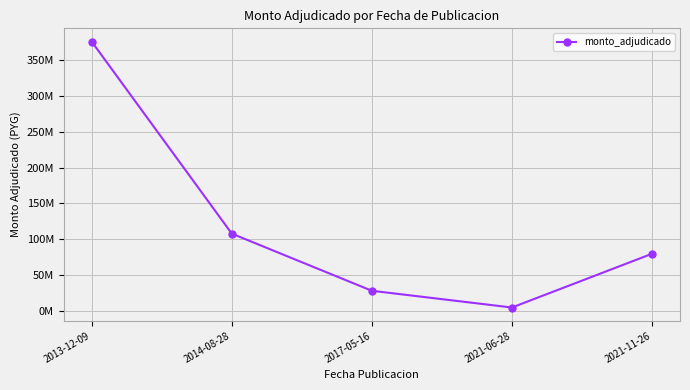

True or false: there are more than 1 points higher than both neighbors.

False